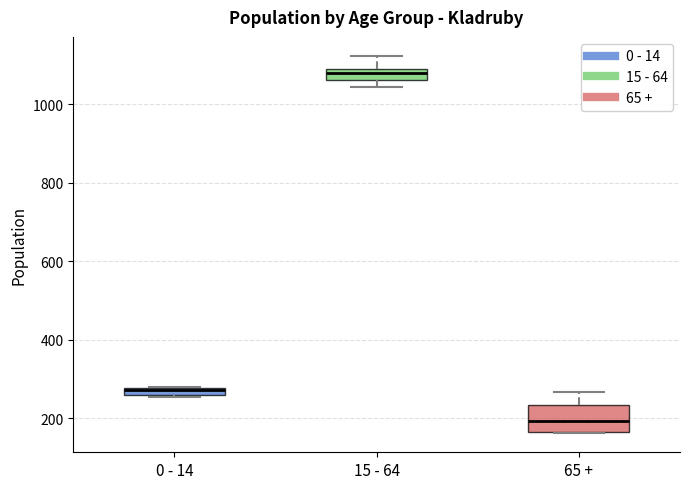

Where does the median line of the box for 65 + sit on the y-axis? The values are not printed on the chart, so give them approximately, as read against the axis.

200